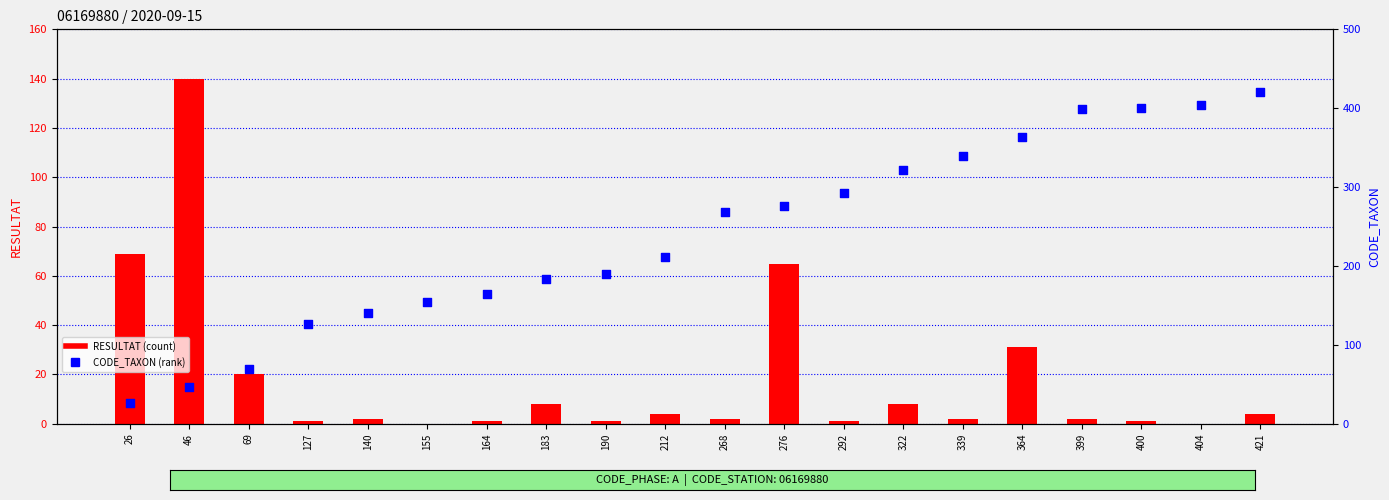

What is the total value across all series at 26?

95